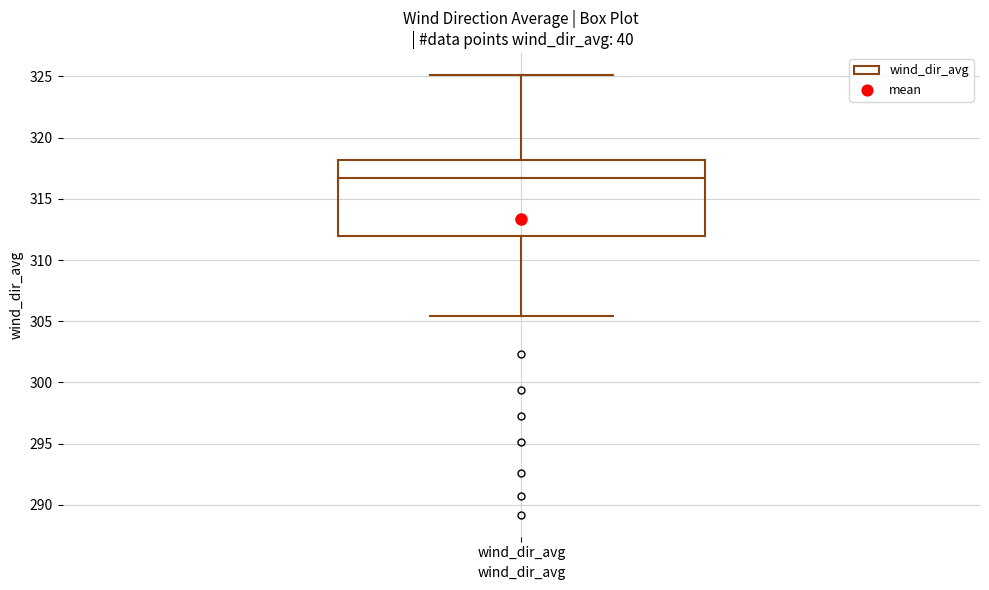

Where is the upper edge of the box for wind_dir_avg on the y-axis? The values are not printed on the chart, so give them approximately, as read against the axis.

318.0